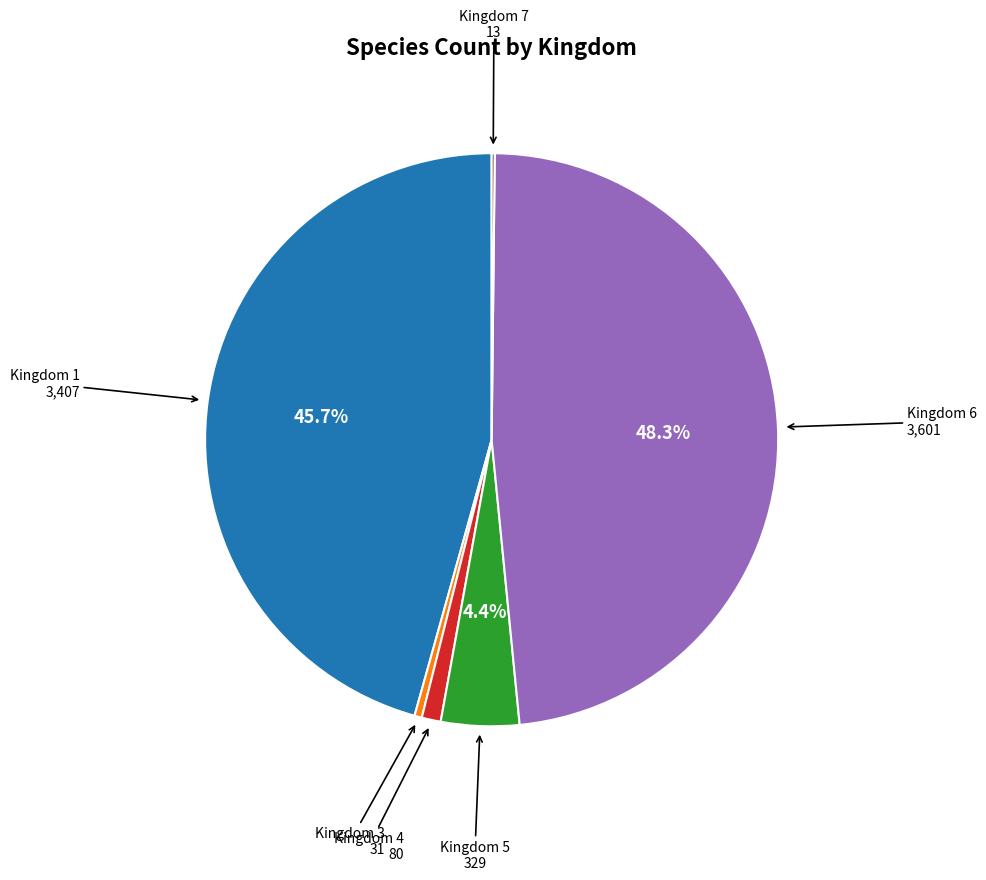

Is there any slice that represents more than half of the pie?

No